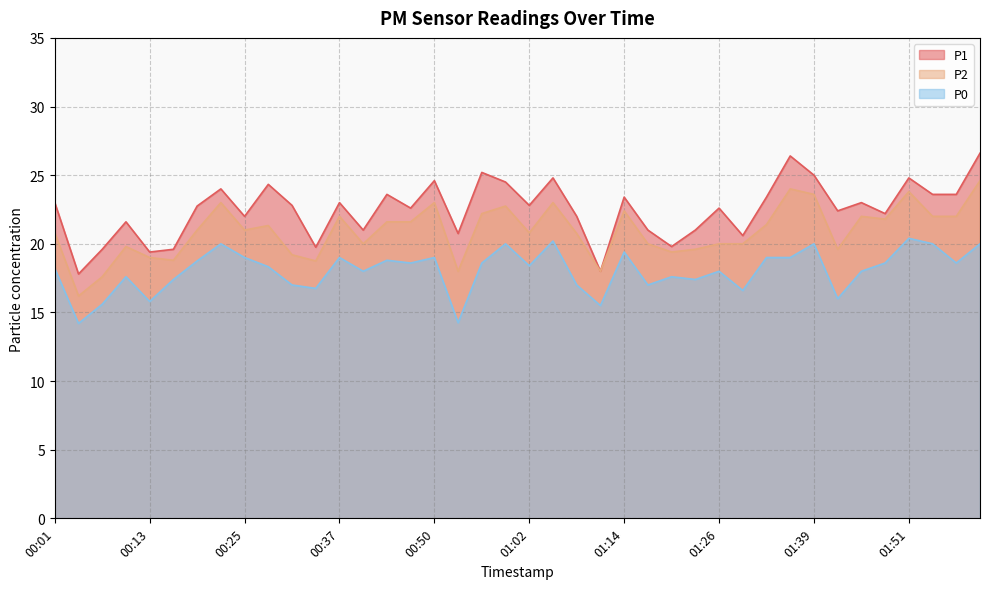

What is the total value across all series at 00:16?

55.8